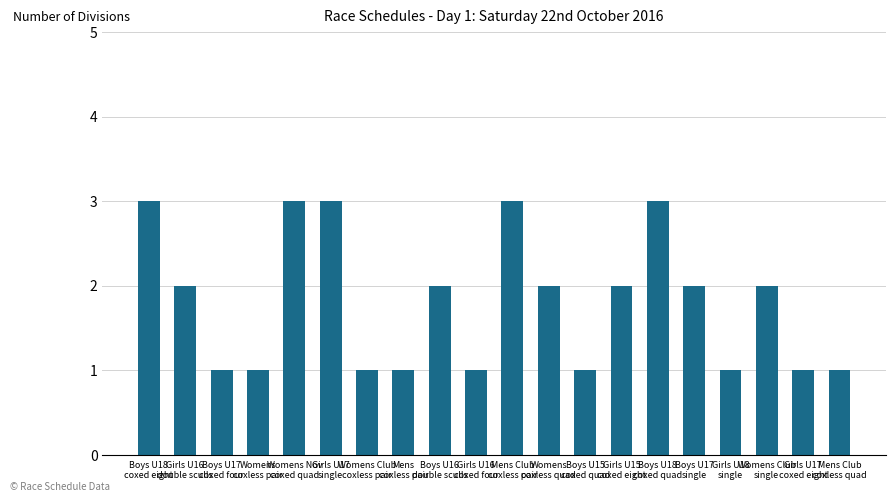

Reading left to right, transcribe all the data shown in this chart.

Boys U18
coxed eight=3	Girls U16
double sculls=2	Boys U17
coxed four=1	Womens
coxless pair=1	Womens Nov
coxed quad=3	Girls U17
single=3	Womens Club
coxless pair=1	Mens
coxless pair=1	Boys U16
double sculls=2	Girls U16
coxed four=1	Mens Club
coxless pair=3	Womens
coxless quad=2	Boys U15
coxed quad=1	Girls U15
coxed eight=2	Boys U18
coxed quad=3	Boys U17
single=2	Girls U18
single=1	Womens Club
single=2	Girls U17
coxed eight=1	Mens Club
coxless quad=1